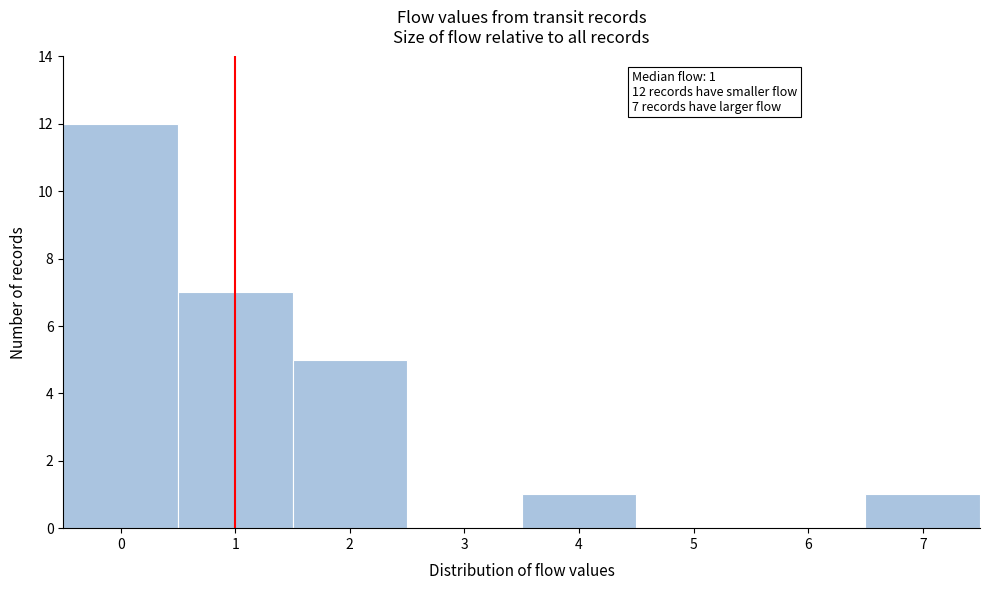

Which range on the x-axis has the tallest bar?

-0.5 to 0.5